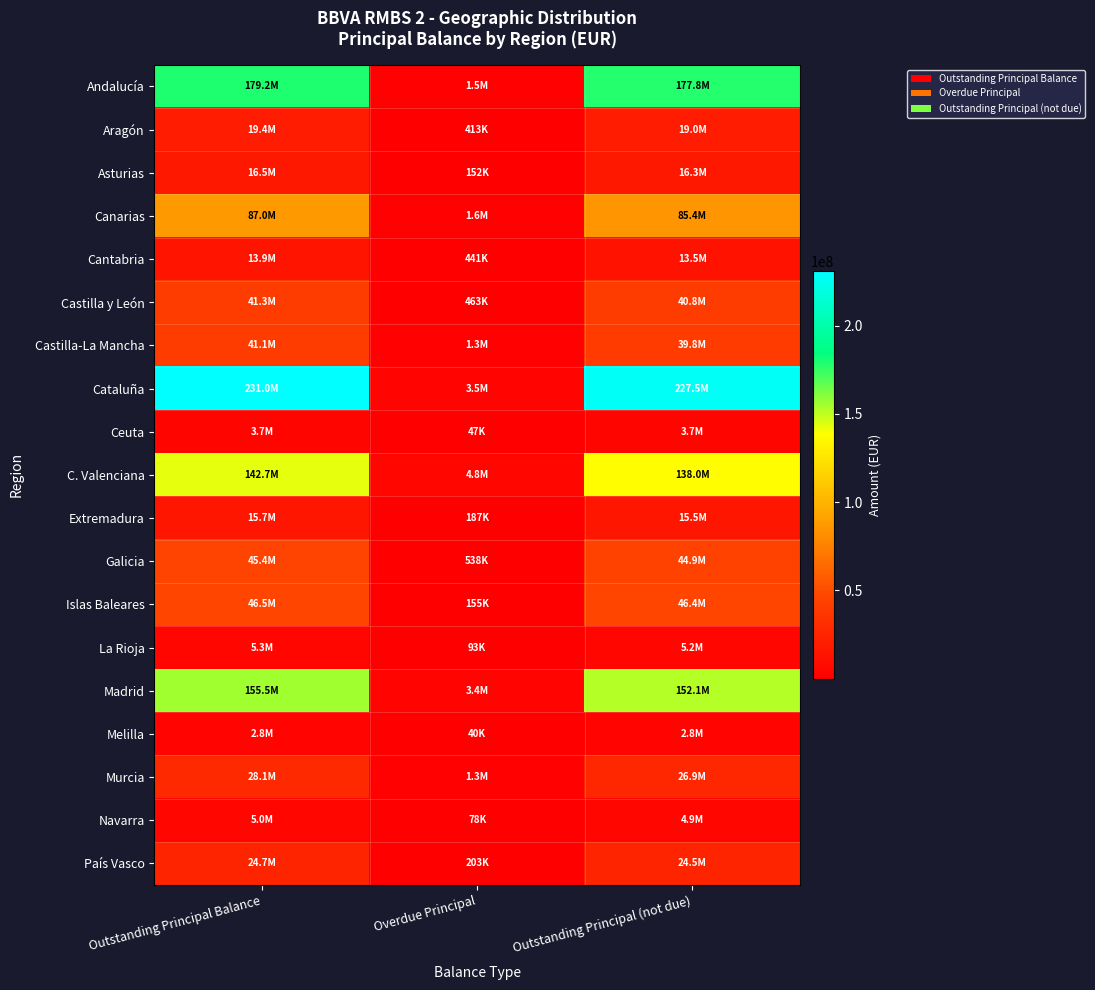

How many series are shown in this chart?

19